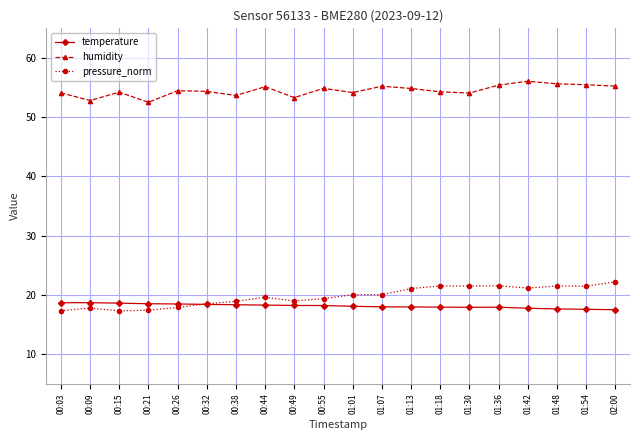

At which category does humidity reach its first local peak?

00:15